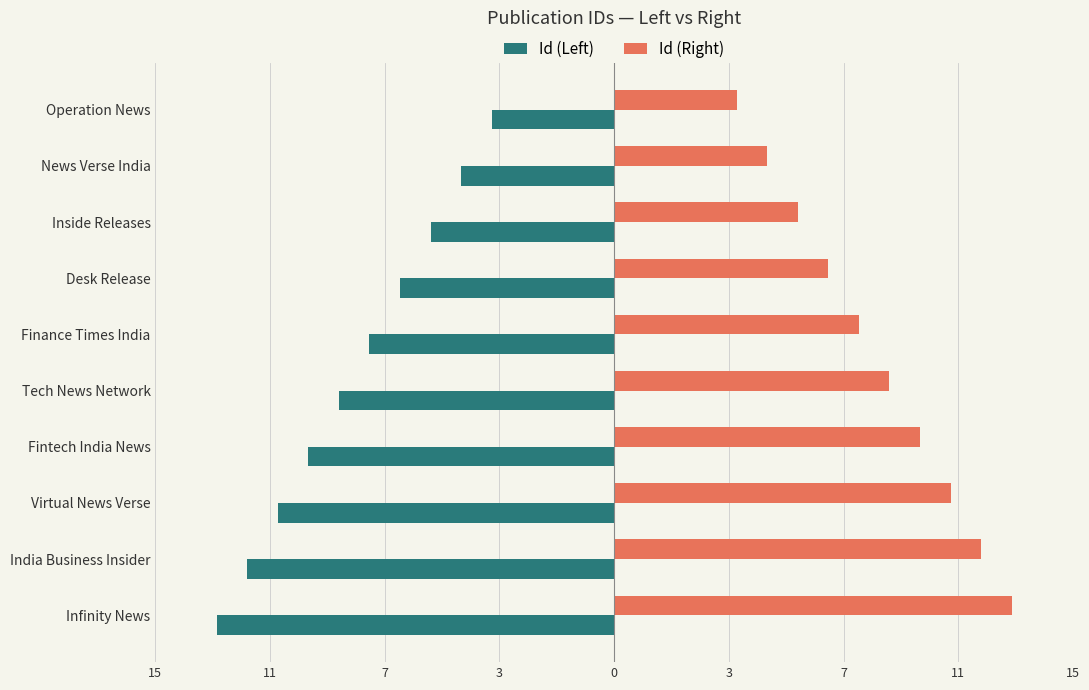

What is the difference between the second highest and minimum values in the Id (Left) series?

8